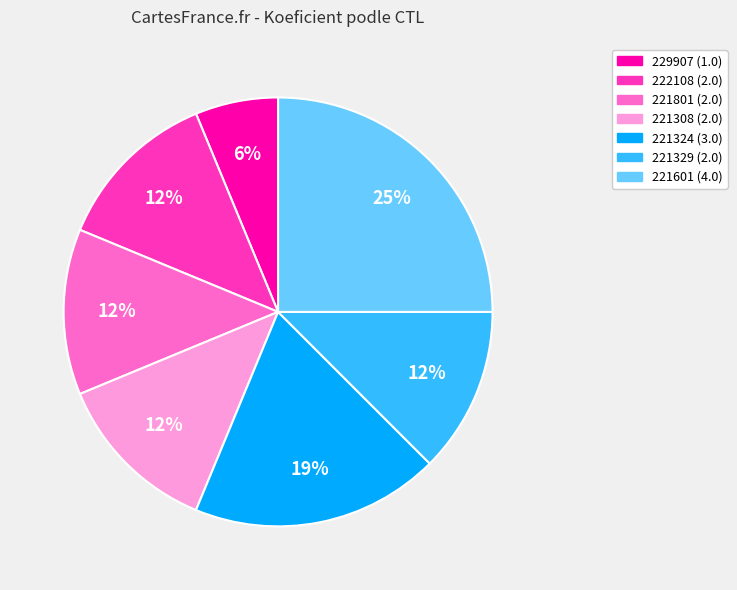

How many slices are in this pie chart?

7